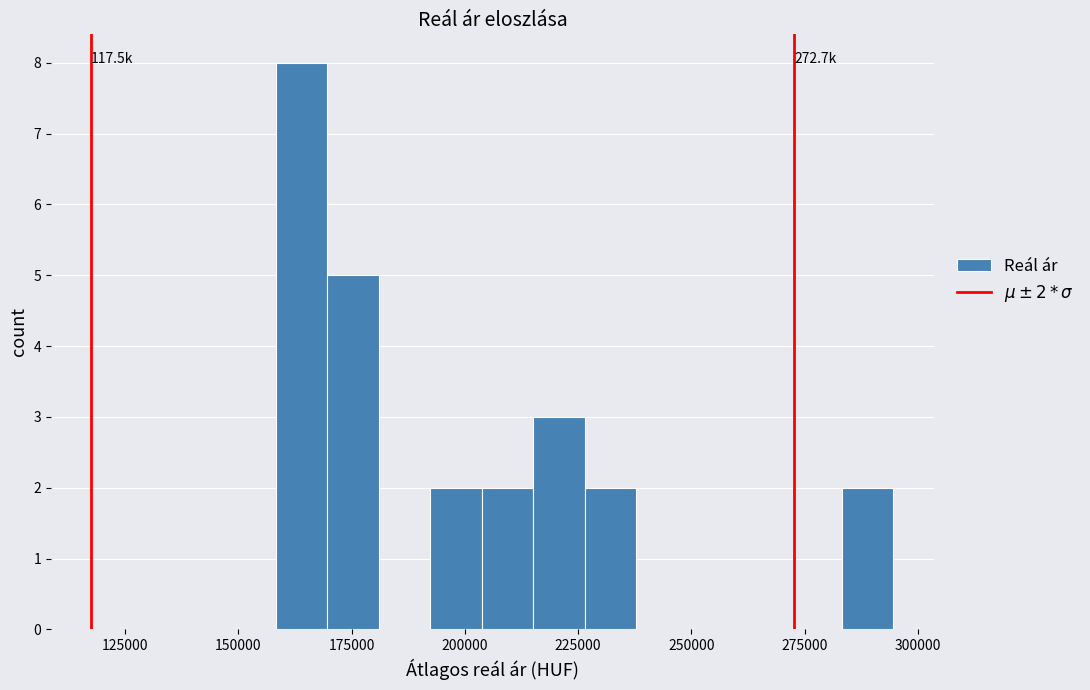

Around what value on the x-axis is the tallest bar? Give the approximate position of its centre, as read against the axis.

165000